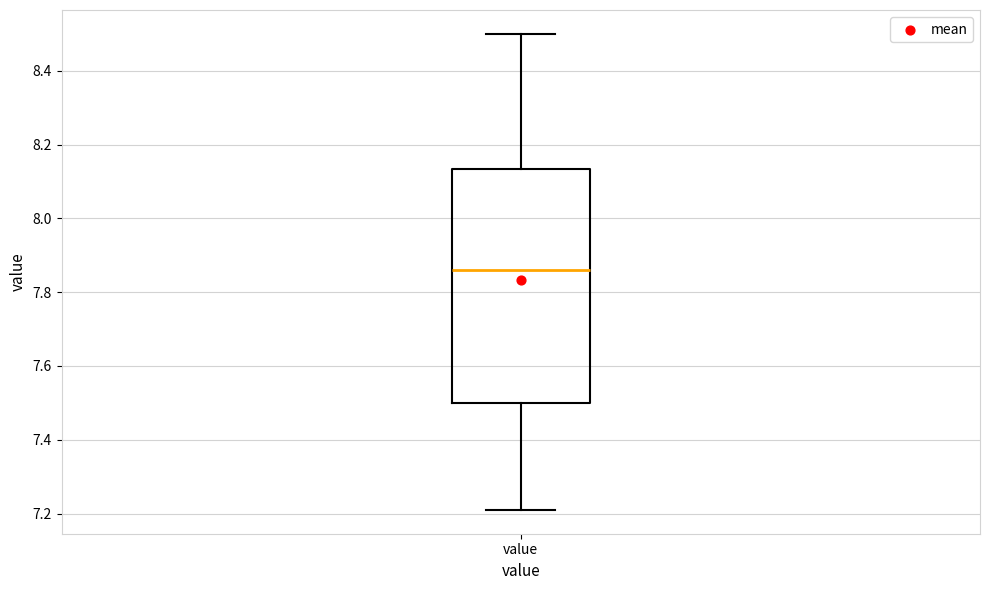

Transcribe this box plot: give where the median line is, the range the box spans, and where the two whiskers end, as read against the y-axis. The values are not printed on the chart, so give them approximately, as read against the axis.

median 7.86, box 7.50 to 8.14, whiskers 7.22 to 8.50